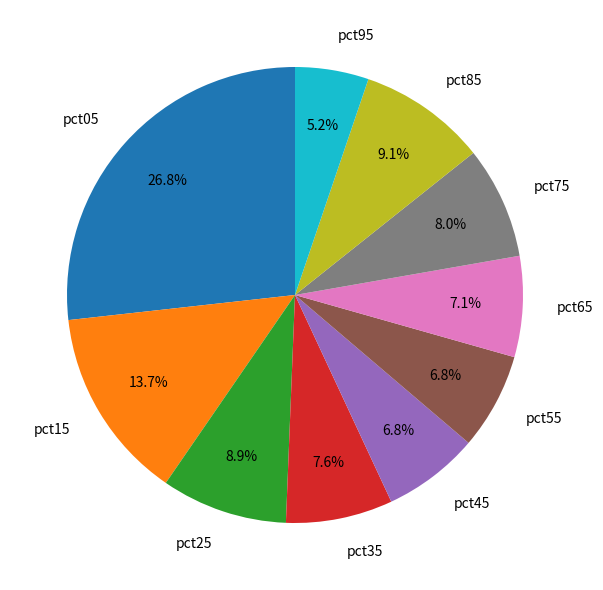

What percentage is the pct35 slice, to the nearest percent?

8%